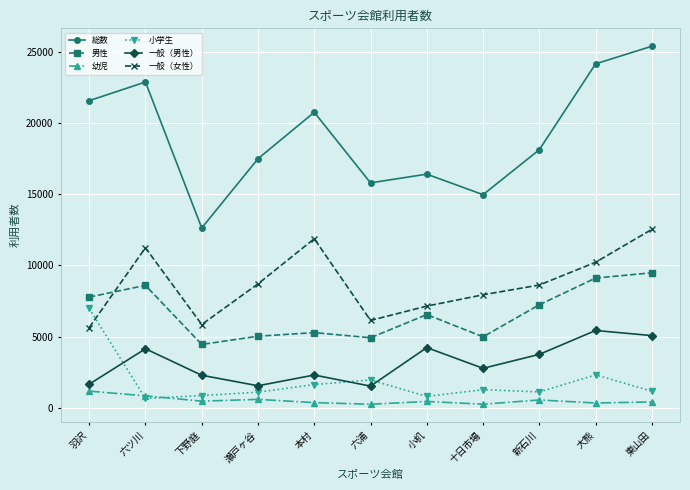

Which series has the largest range (max minus min)?

総数